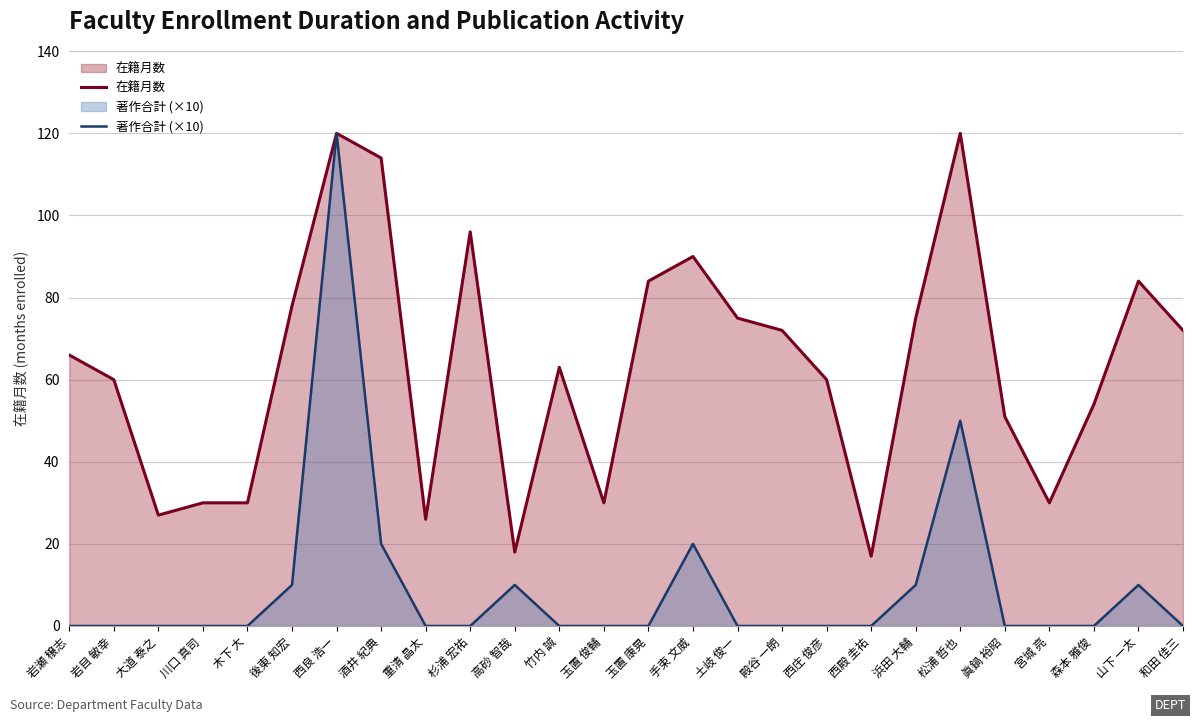

What value does the 在籍月数 series have at 西良 浩一, to the nearest 5?

120